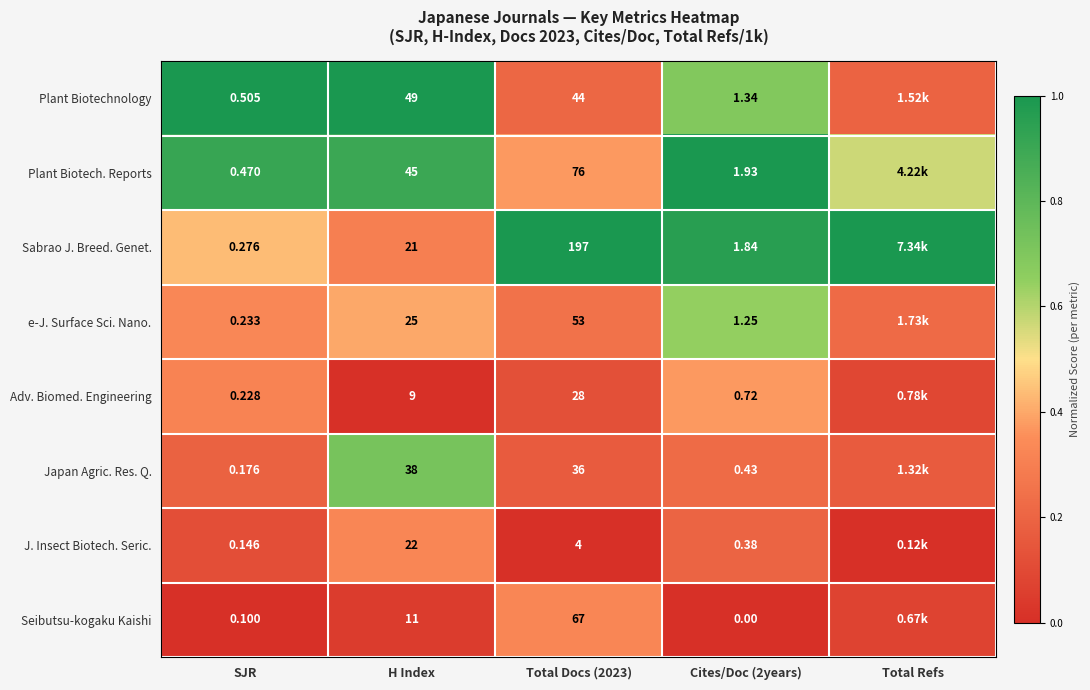

What is the total value across all series at Total Refs?

2.3